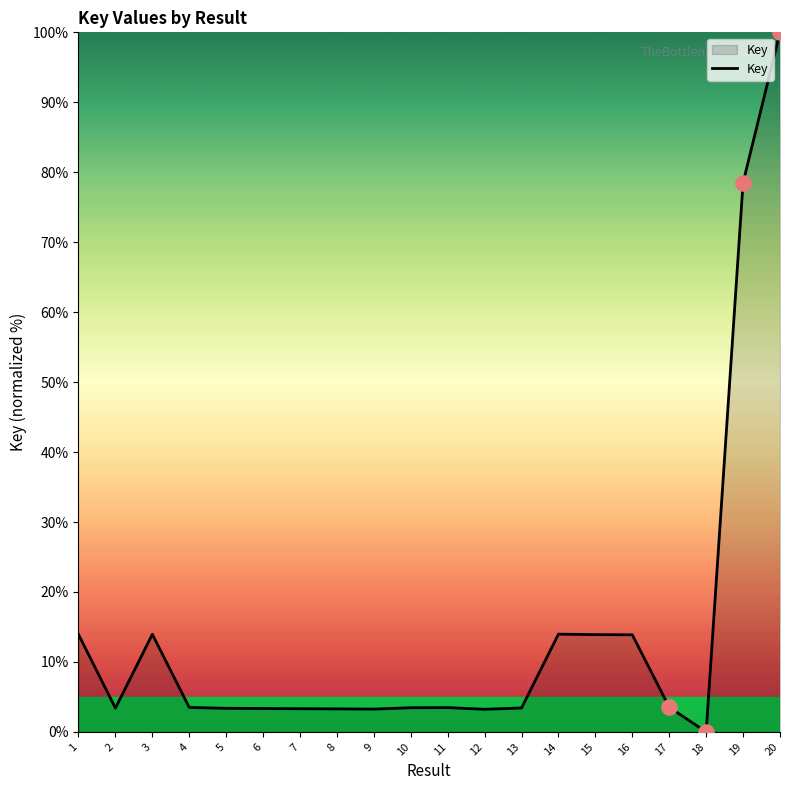

What is the ratio of the value at 12 to the value at 10?

0.9